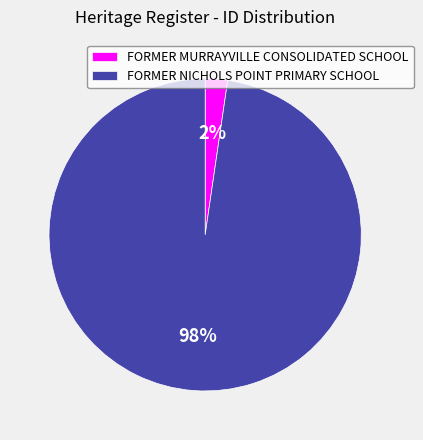

Which slice is the smallest?

FORMER MURRAYVILLE CONSOLIDATED SCHOOL